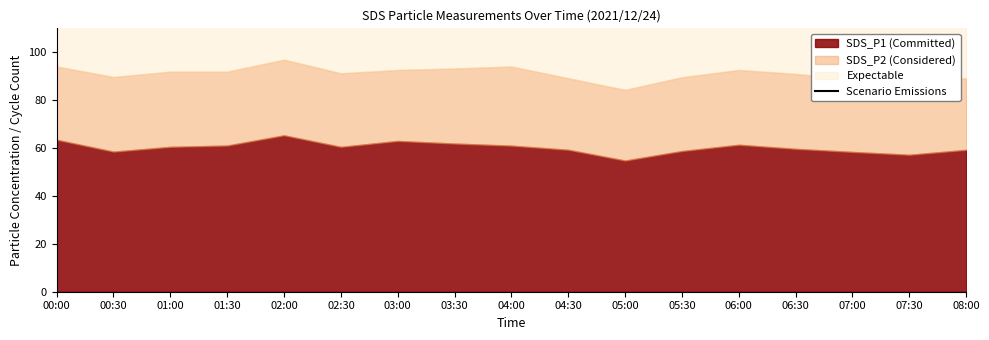

Where is the data nearest to the value 120?

00:30